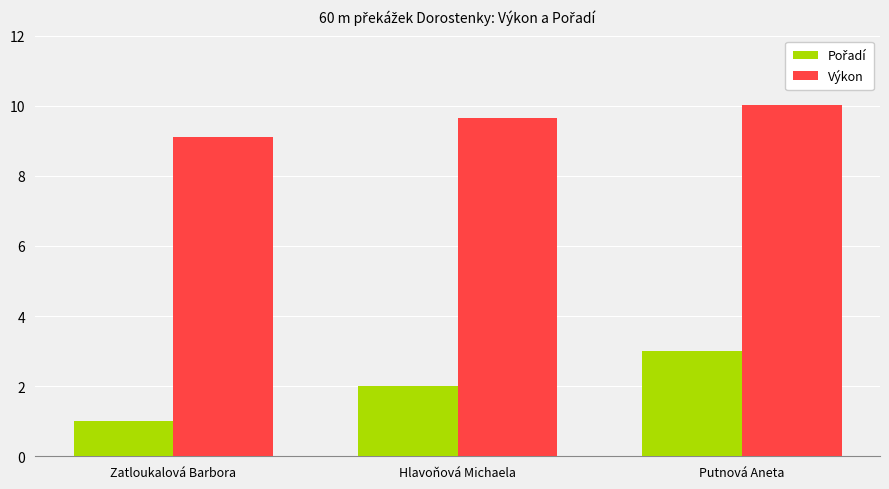

What is the spread (max minus min) of values at Putnová Aneta?

7.0